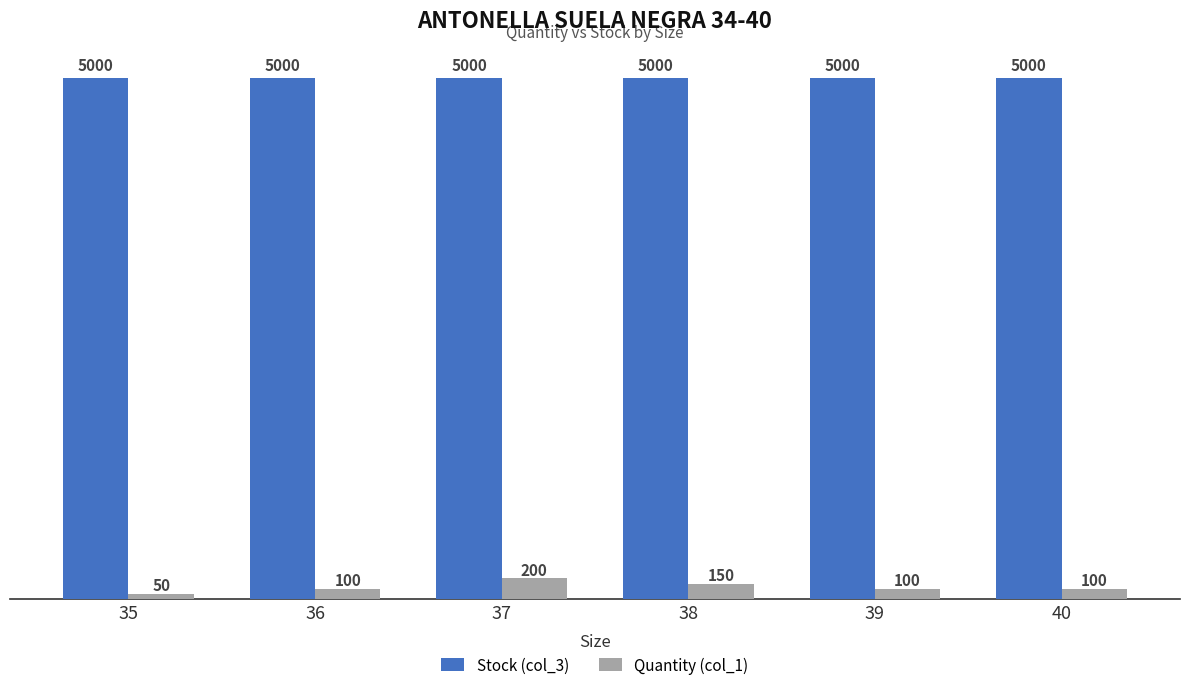

Reading left to right, transcribe all the data shown in this chart.

Stock (col_3): 5000	5000	5000	5000	5000	5000
Quantity (col_1): 50	100	200	150	100	100